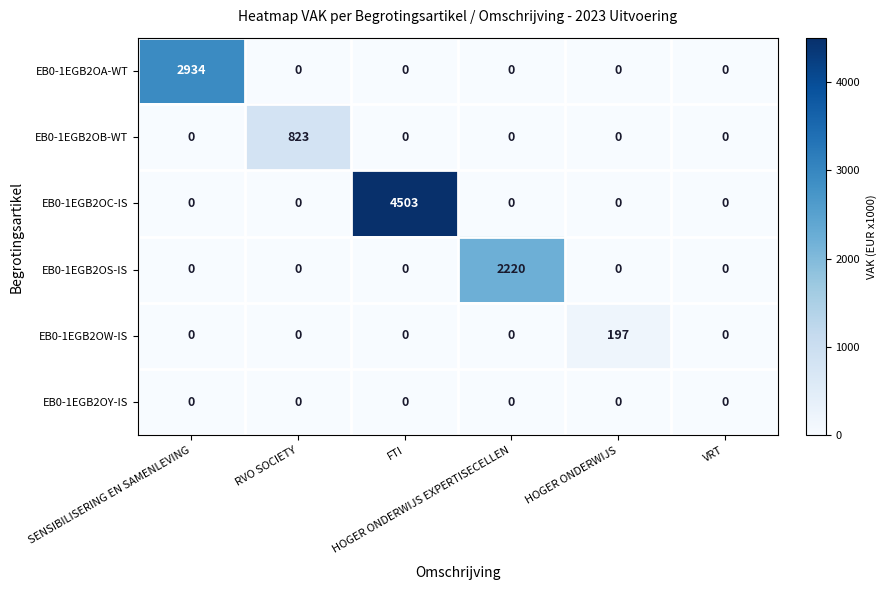

Which series has the largest range (max minus min)?

EB0-1EGB2OC-IS